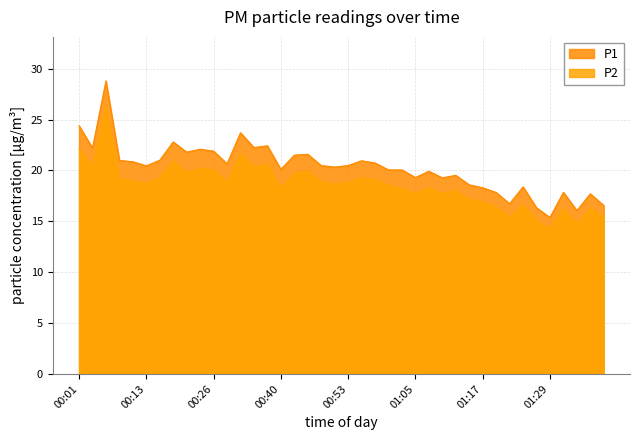

What is the average value of the P1 series?

20.3